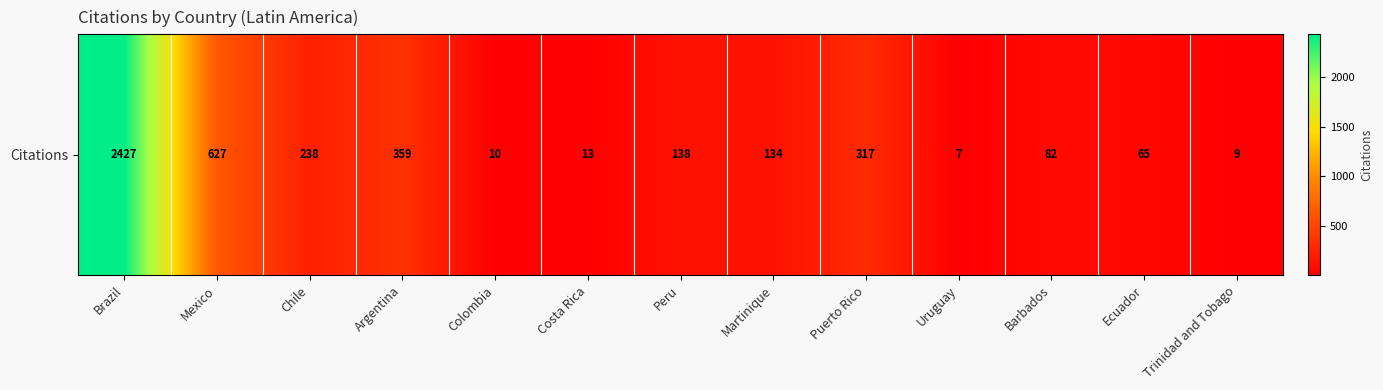

Between Costa Rica and Colombia, which is larger?

Costa Rica